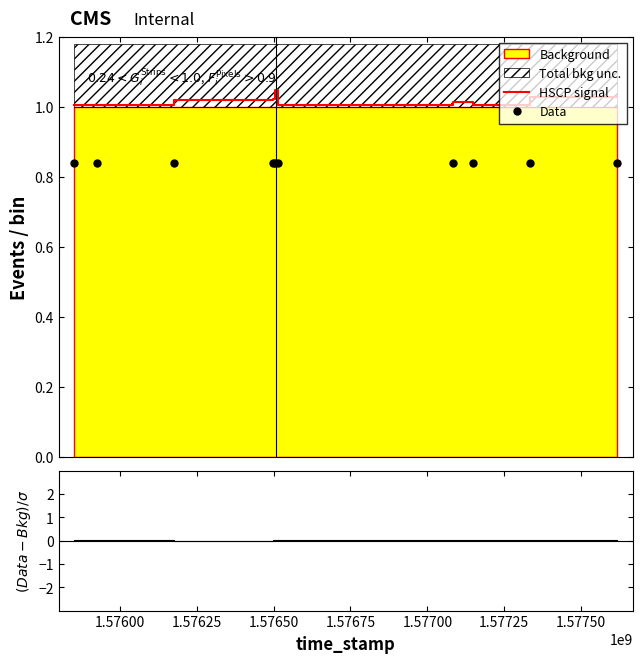

True or false: HSCP signal and Data intersect in this chart.

False